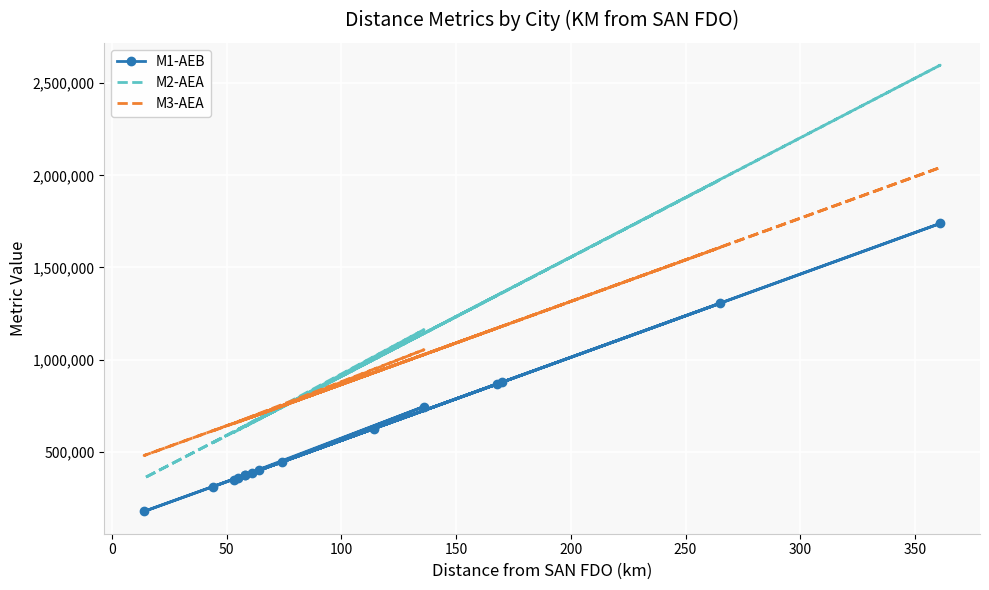

How many values in the M2-AEA series are below 675341?

7